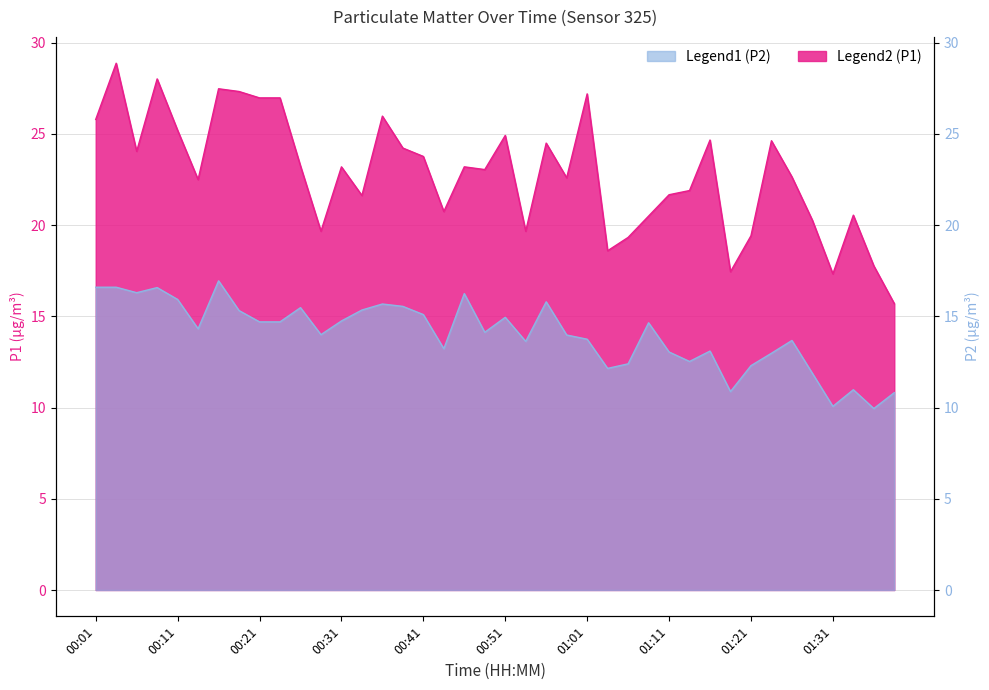

Which series has the largest total across all categories?

P1